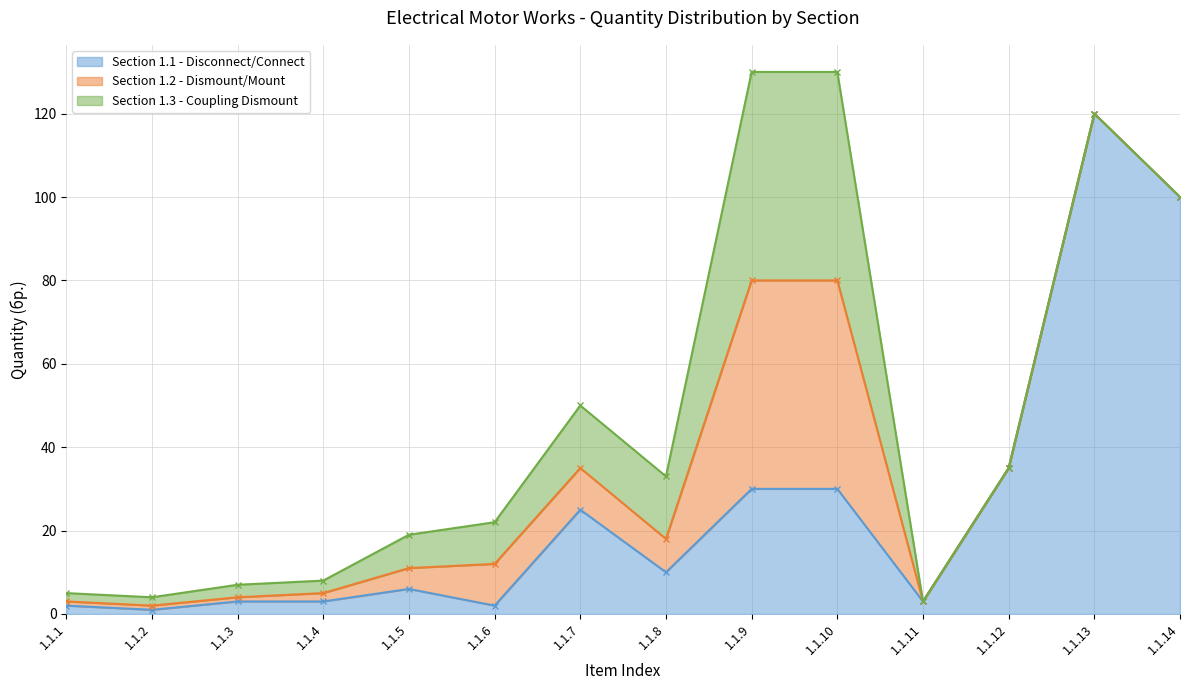

The Section 1.1 - Disconnect/Connect series shows 10 at 1.1.7. True or false?

False